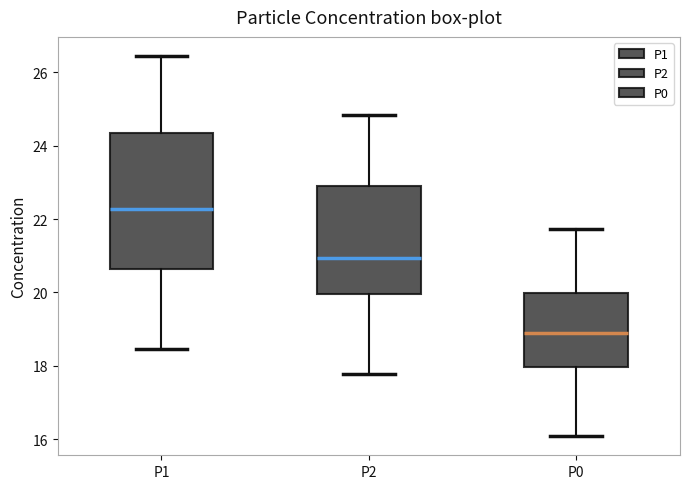

Which box is the tallest, from its lower edge to its upper edge?

P1